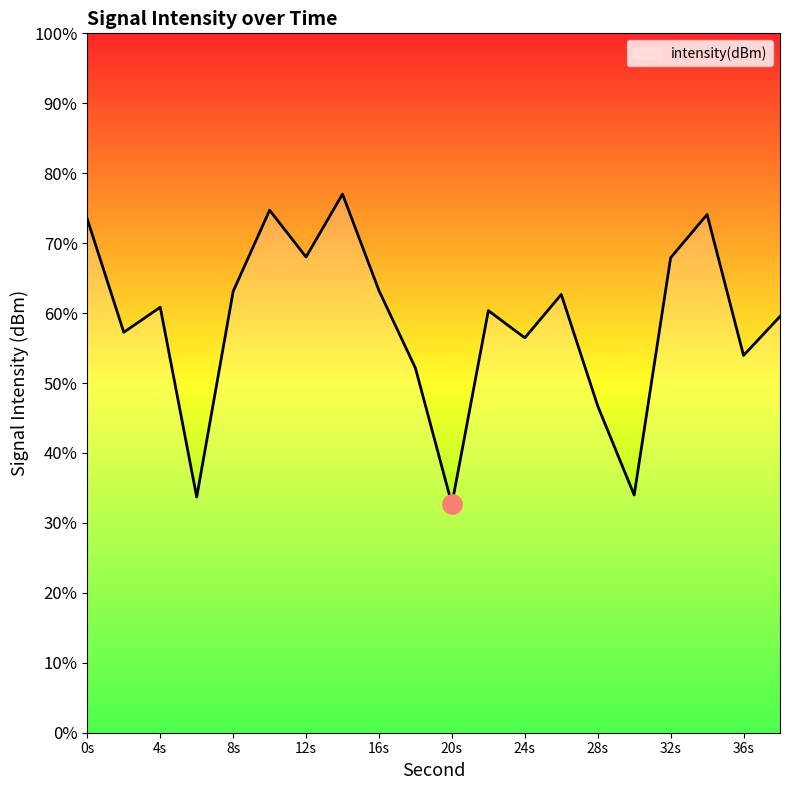

What is the maximum value shown in the chart?

77.0